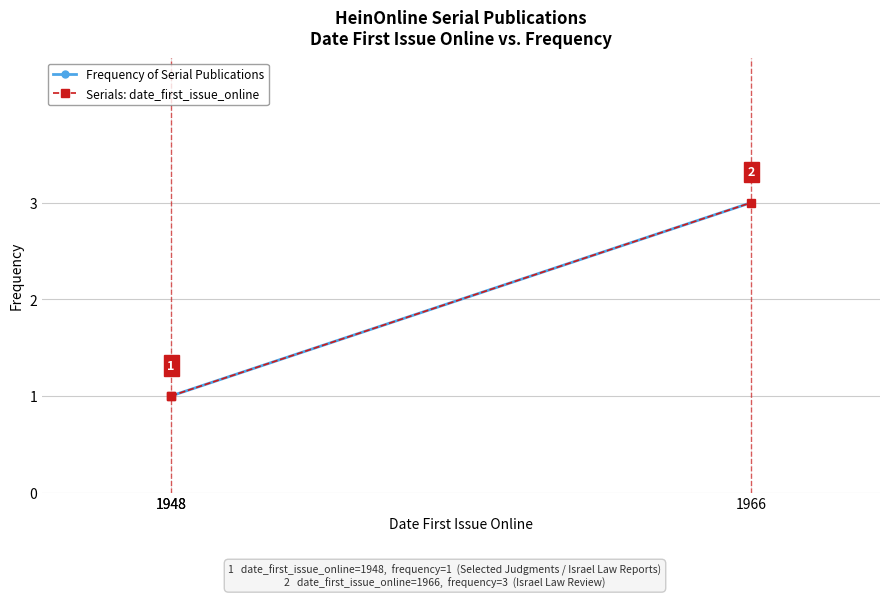

List the series in order of their peak value, highest first.

Frequency of Serial Publications, Serials: date_first_issue_online